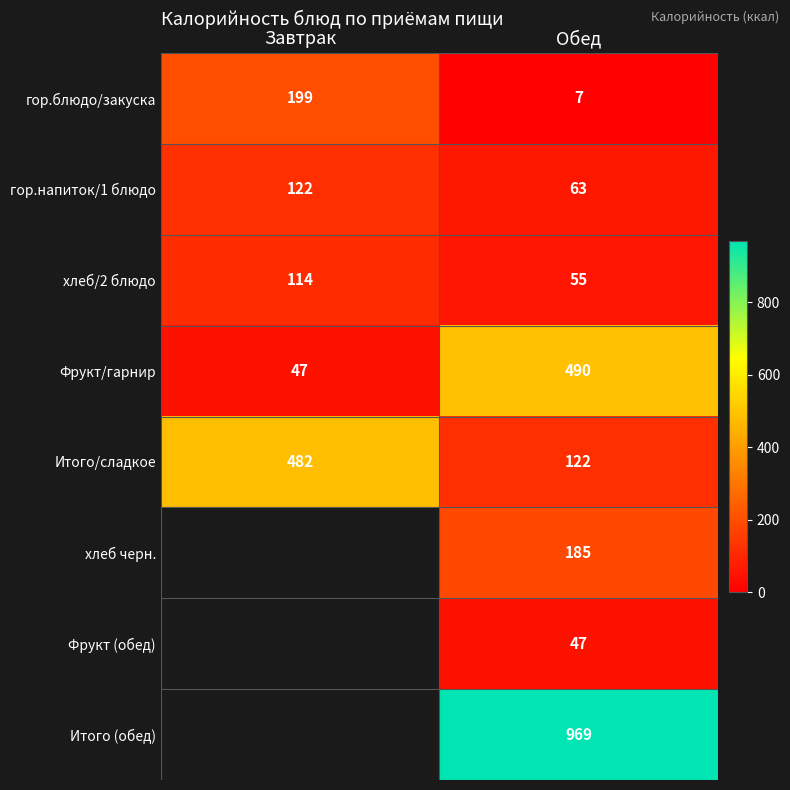

At which label does гор.блюдо/закуска reach its minimum?

Обед